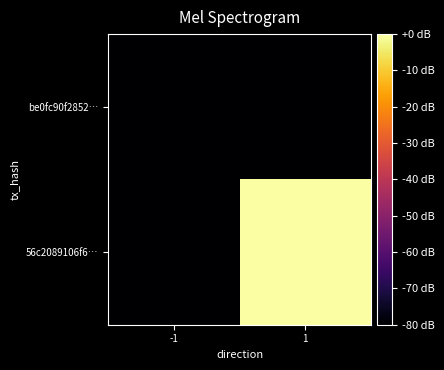

Rank the series by their maximum value, from lowest to highest.

be0fc90f2852…, 56c2089106f6…